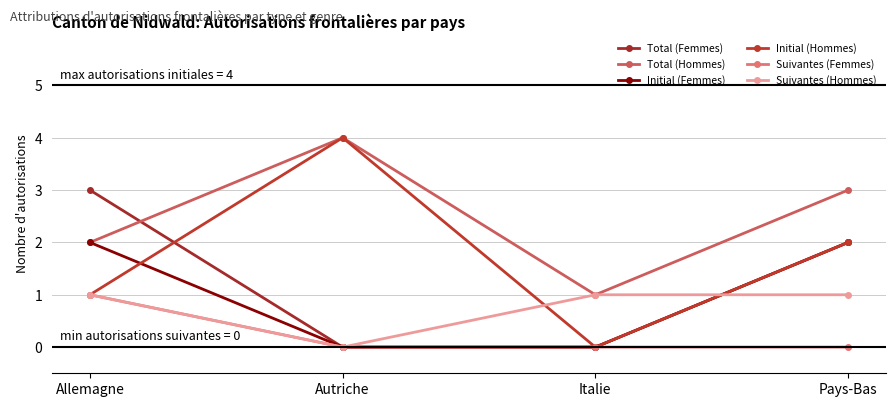

Which series ends up on top after the final intersection of Total (Femmes) and Total (Hommes)?

Total (Hommes)